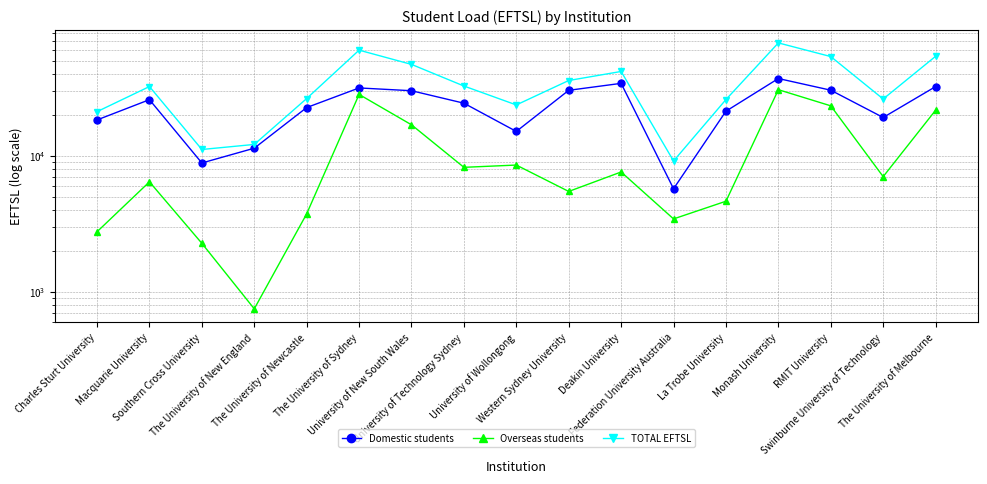

What are all the series names shown in the legend?

Domestic students, Overseas students, TOTAL EFTSL